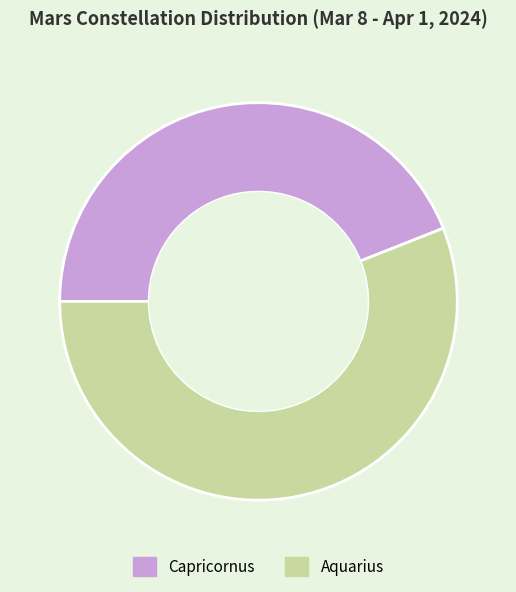

Approximately how many times larger is the value at Capricornus compared to Aquarius?

0.8